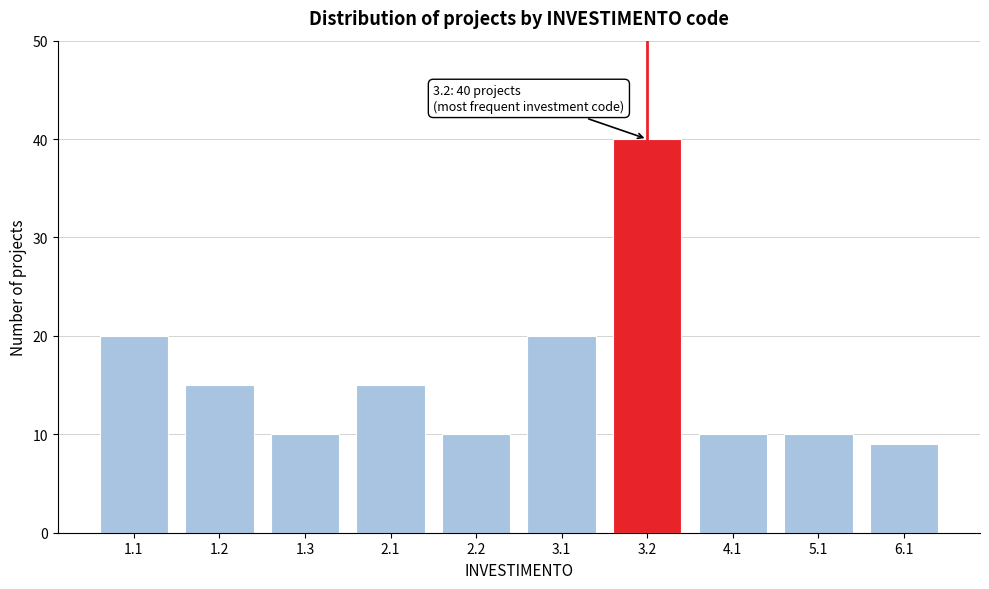

Reading left to right, what are all the values shown in this chart?

20	15	10	15	10	20	40	10	10	9